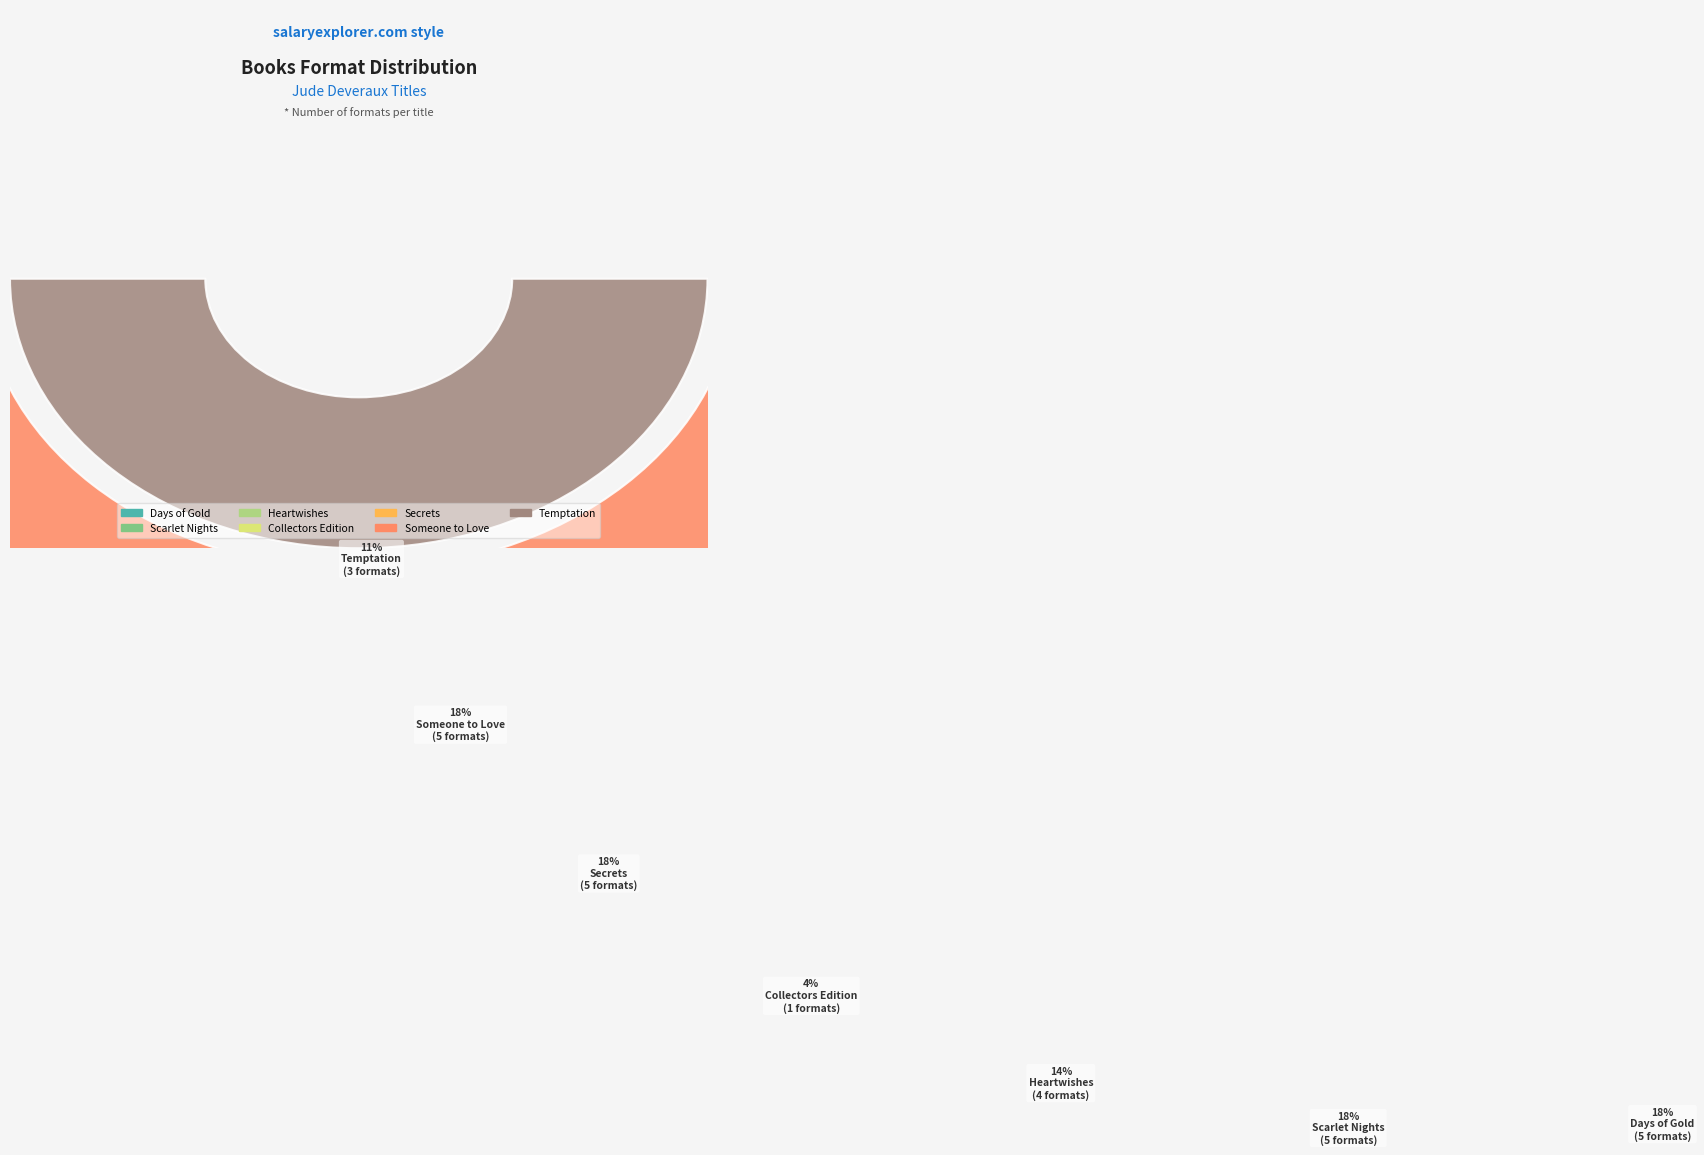

To the nearest percent, what is the combined percentage of Collectors Edition and Heartwishes?

18%